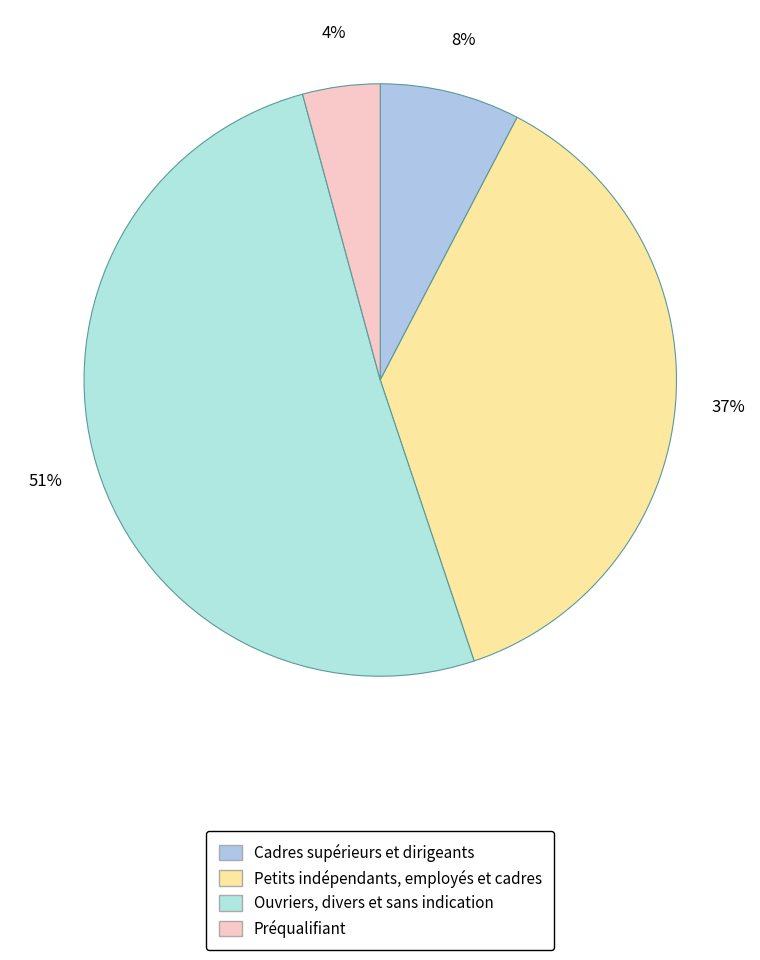

To the nearest percent, what percentage of the pie is Ouvriers, divers et sans indication?

51%